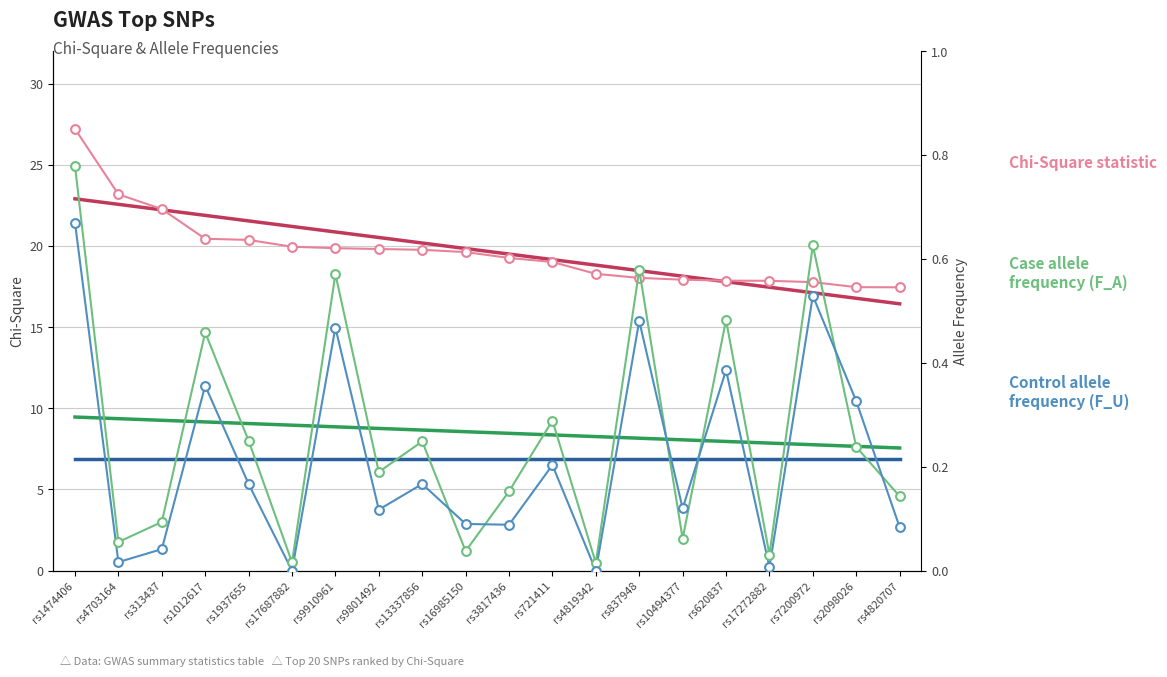

Which series reaches the maximum Y coordinate?

Chi-Square statistic